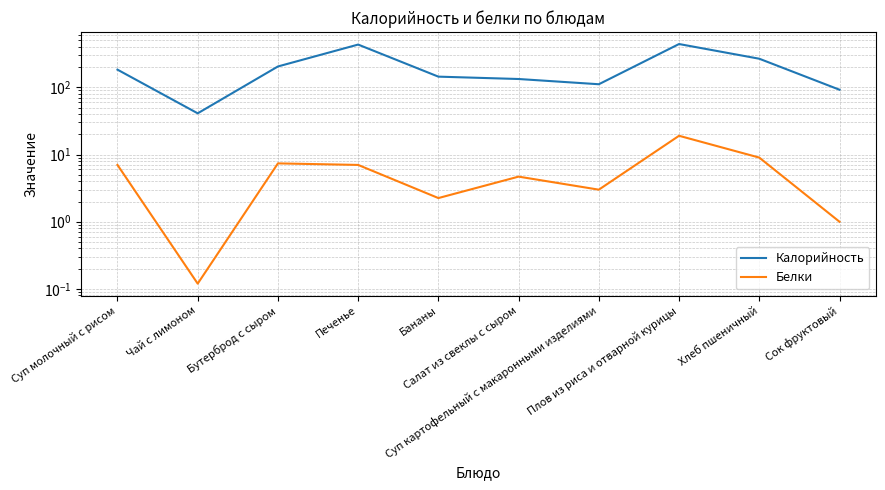

Reading right to left, list all the values displayed in this chart.

Калорийность: 92.0	266.0	440.0	111.0	132.8	144.0	432.0	204.0	41.0	183.0
Белки: 1.0	9.0	19.0	3.0	4.7	2.2	7.0	7.4	0.1	7.0